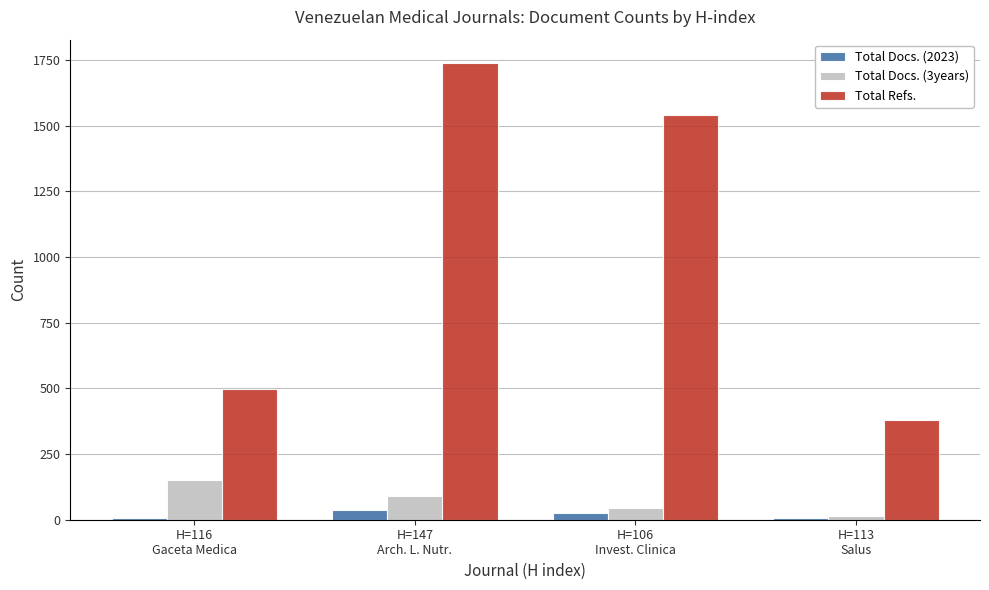

What is the spread (max minus min) of values at H=106
Invest. Clinica?

1518